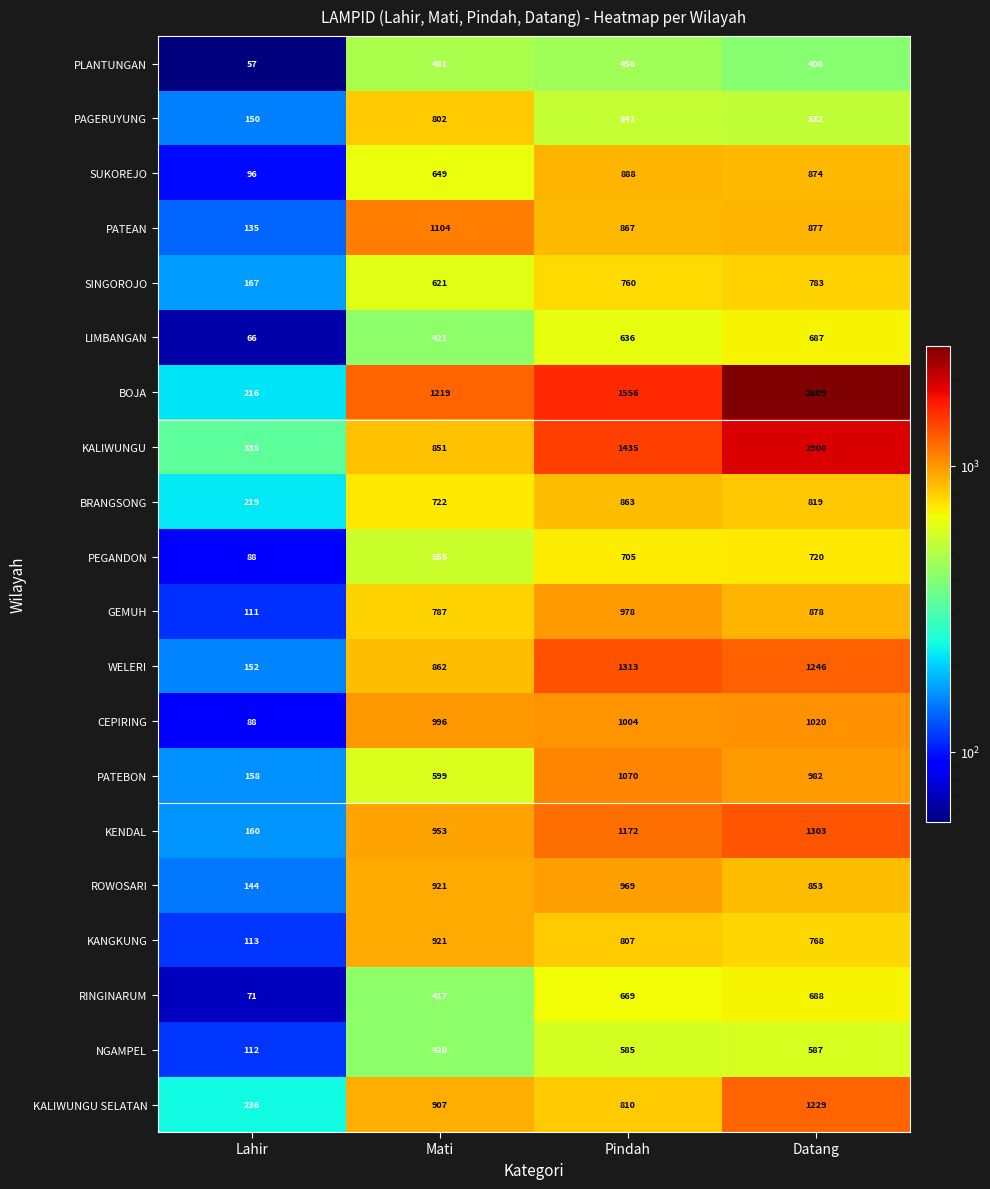

What is the sum of all NGAMPEL values?

1704